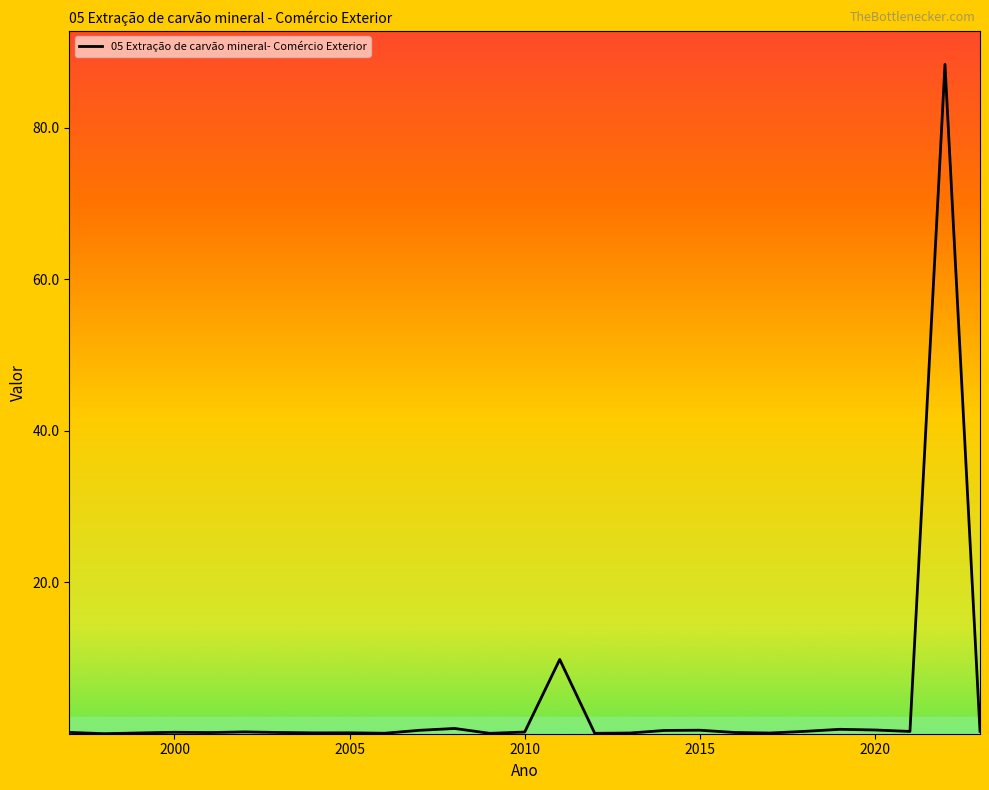

What is the greatest value displayed?

88.3